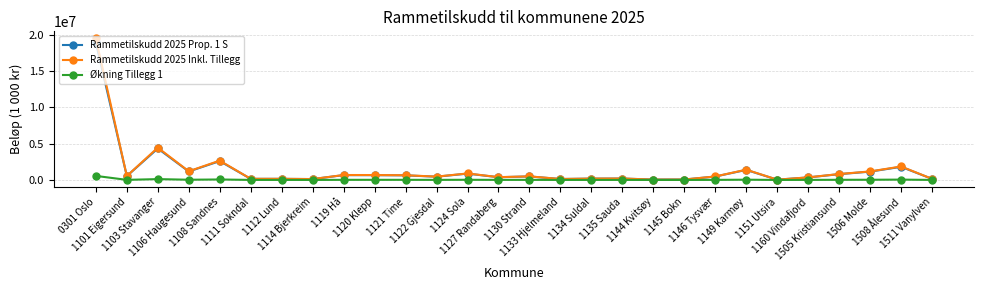

At which category is the sum across all series the highest?

0301 Oslo